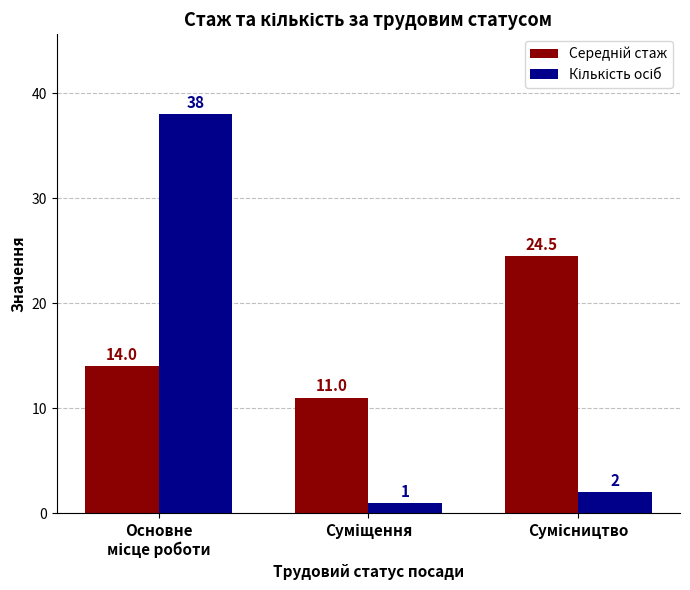

What is the minimum value shown in the chart?

1.0